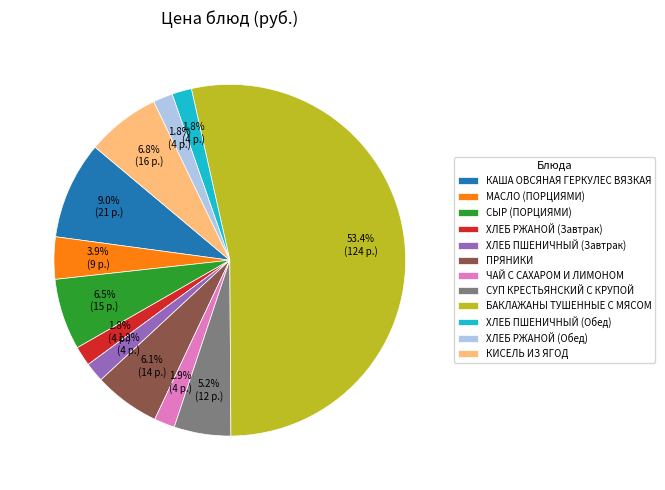

Which has a higher value, БАКЛАЖАНЫ ТУШЕННЫЕ С МЯСОМ or СЫР (ПОРЦИЯМИ)?

БАКЛАЖАНЫ ТУШЕННЫЕ С МЯСОМ